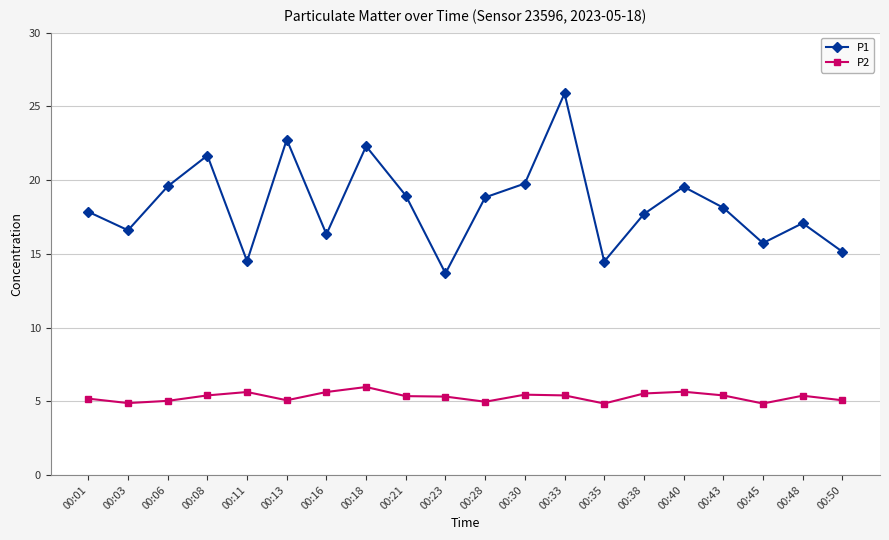

What is the difference between the highest and lowest values at 00:21?

13.6